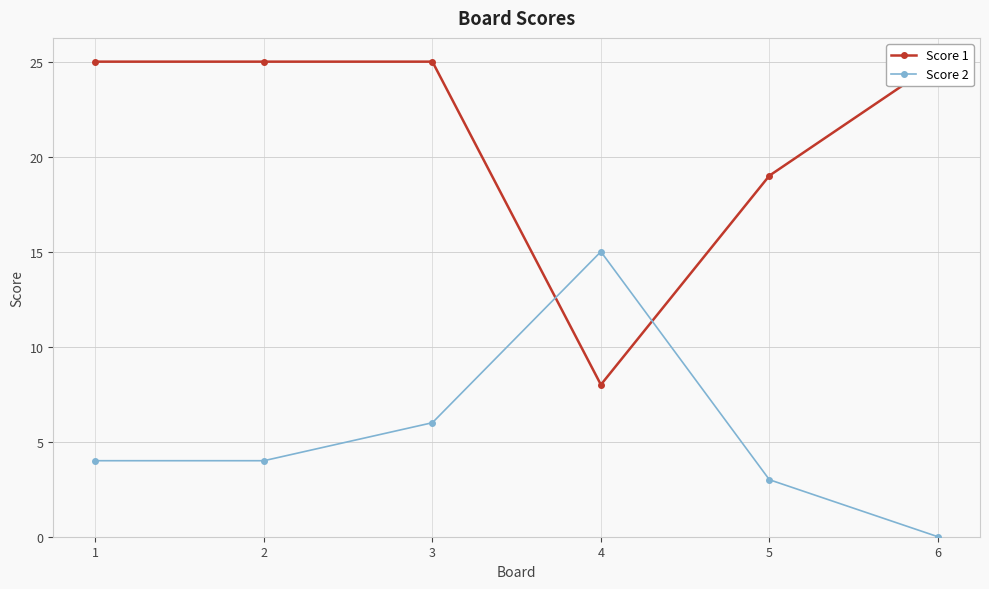

How many Score 1 values are between 19 and 25?

5